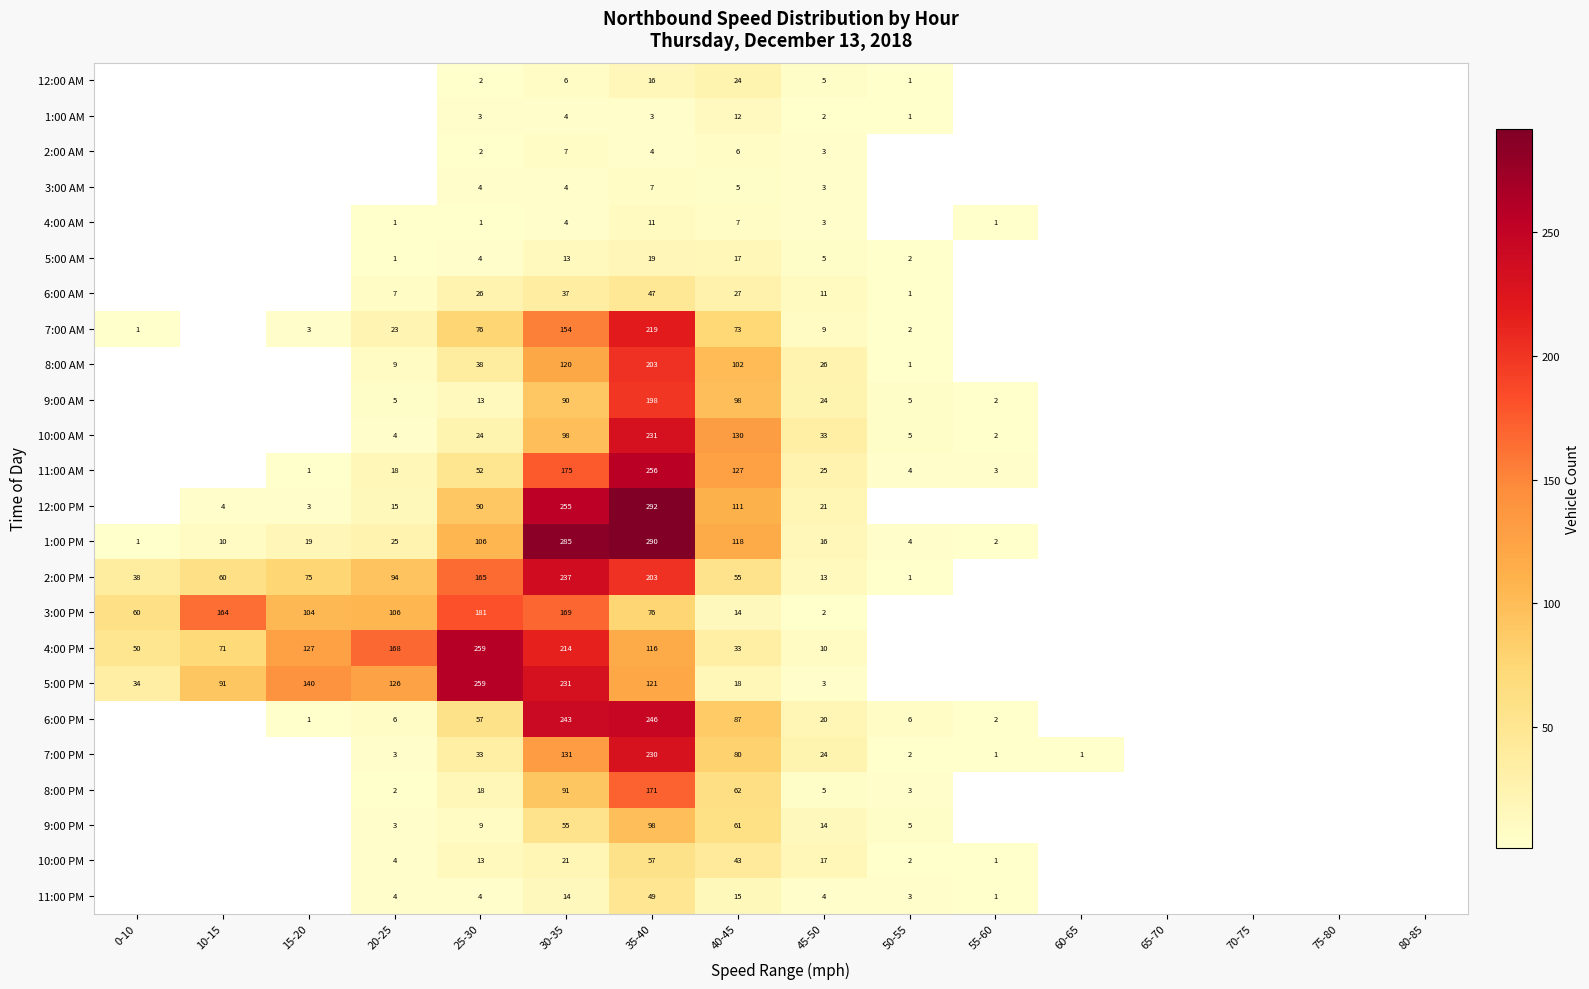

Between 50-55 and 45-50, which is larger?

45-50